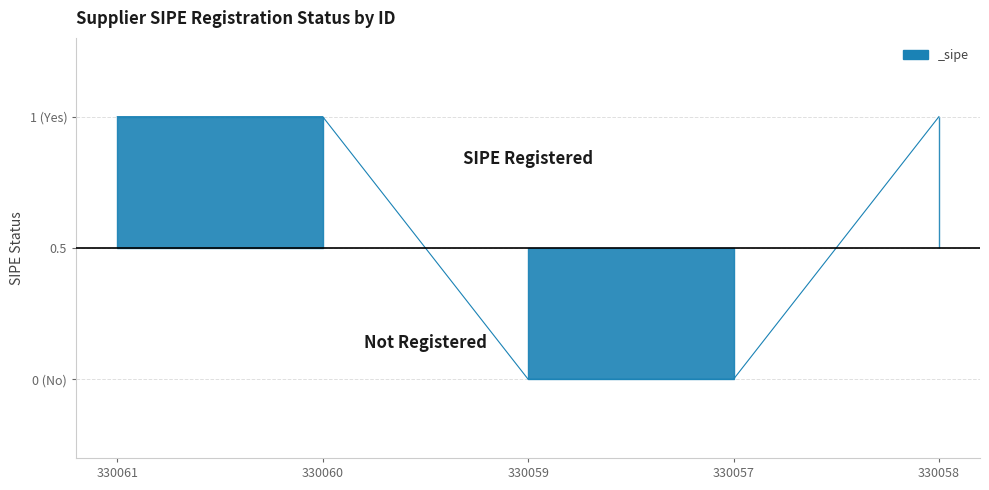

Does the chart have visible grid lines?

Yes